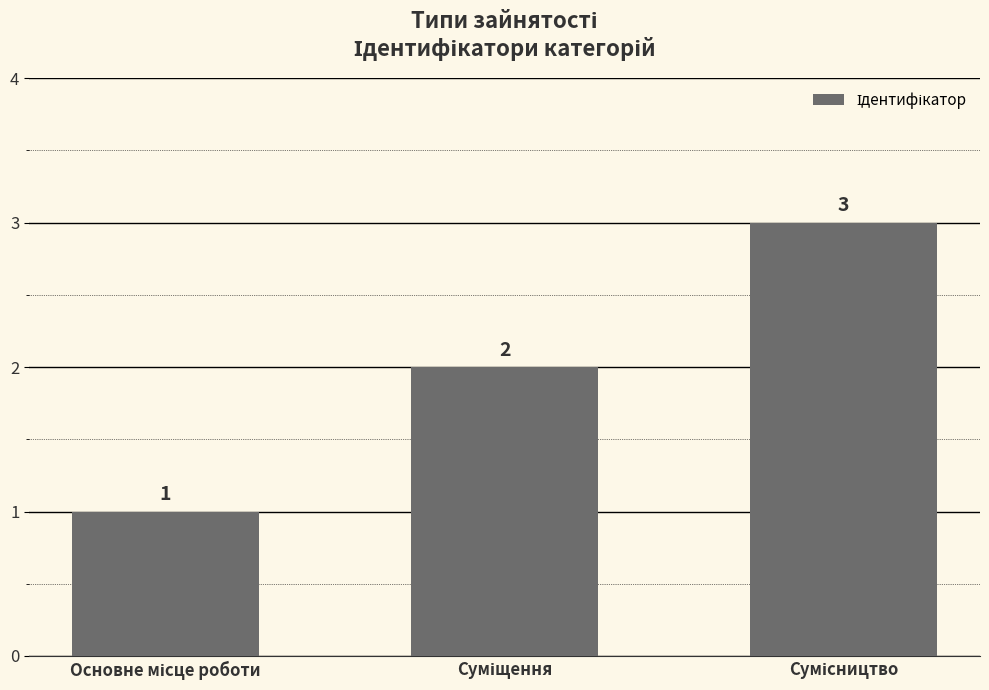

What is the greatest value displayed?

3